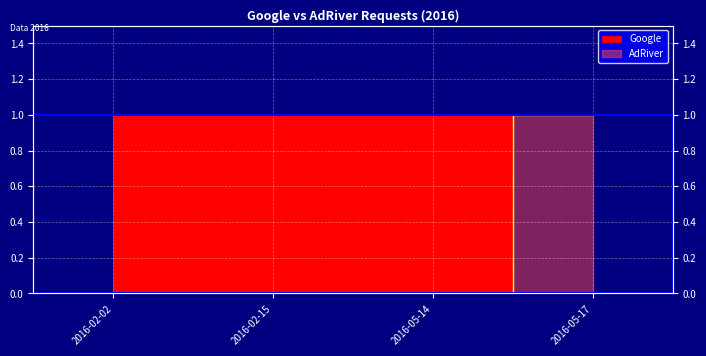

What is the total value across all series at 2016-05-14?

1